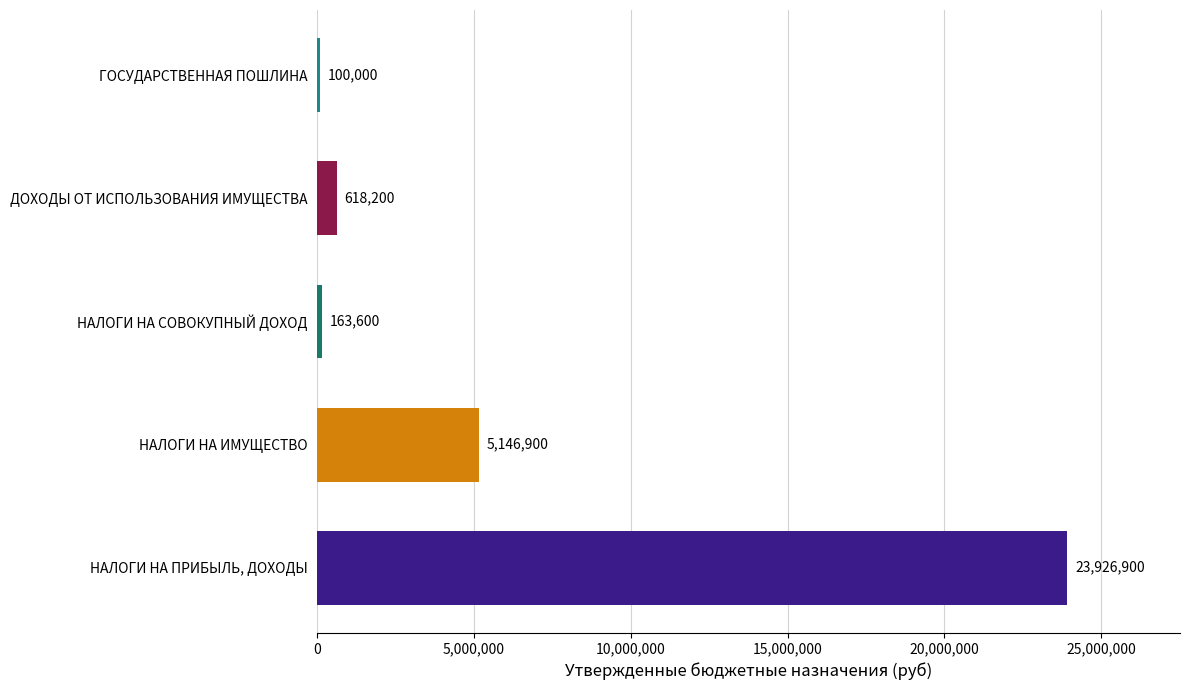

How many distinct data groups are displayed?

1